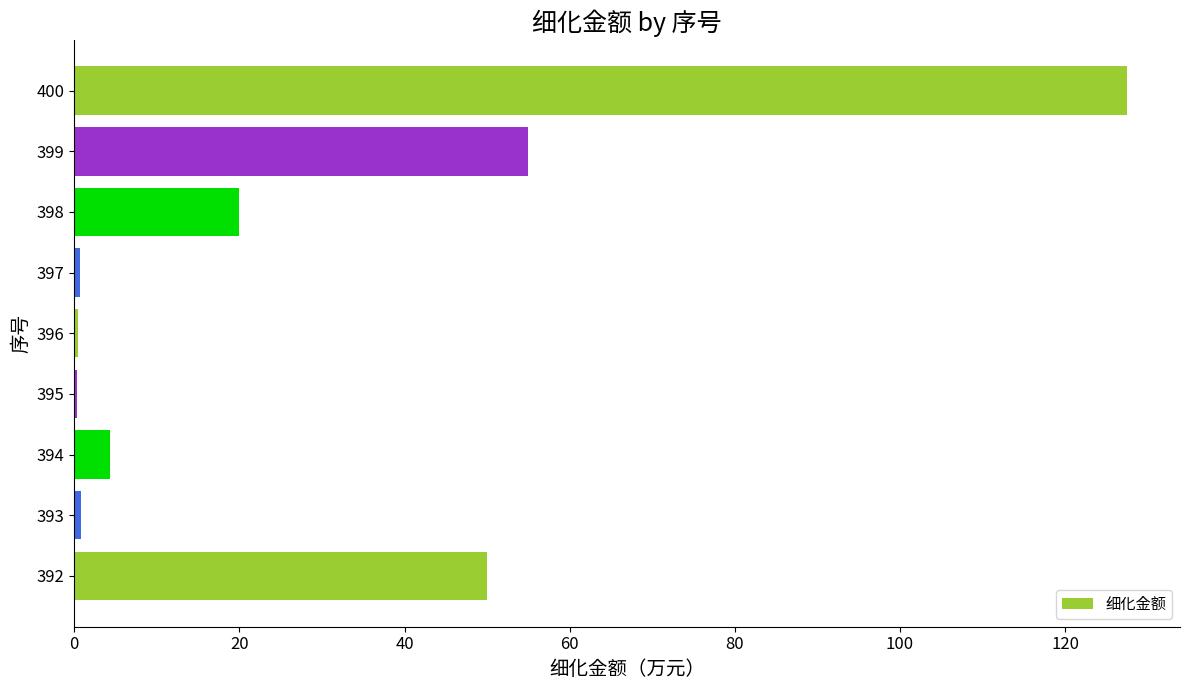

Between 398 and 399, which is larger?

399